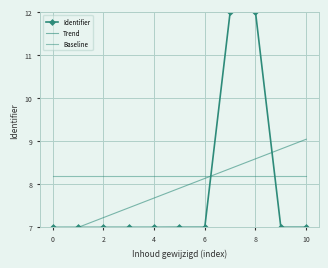

What is the lowest value of the Baseline series?

8.2